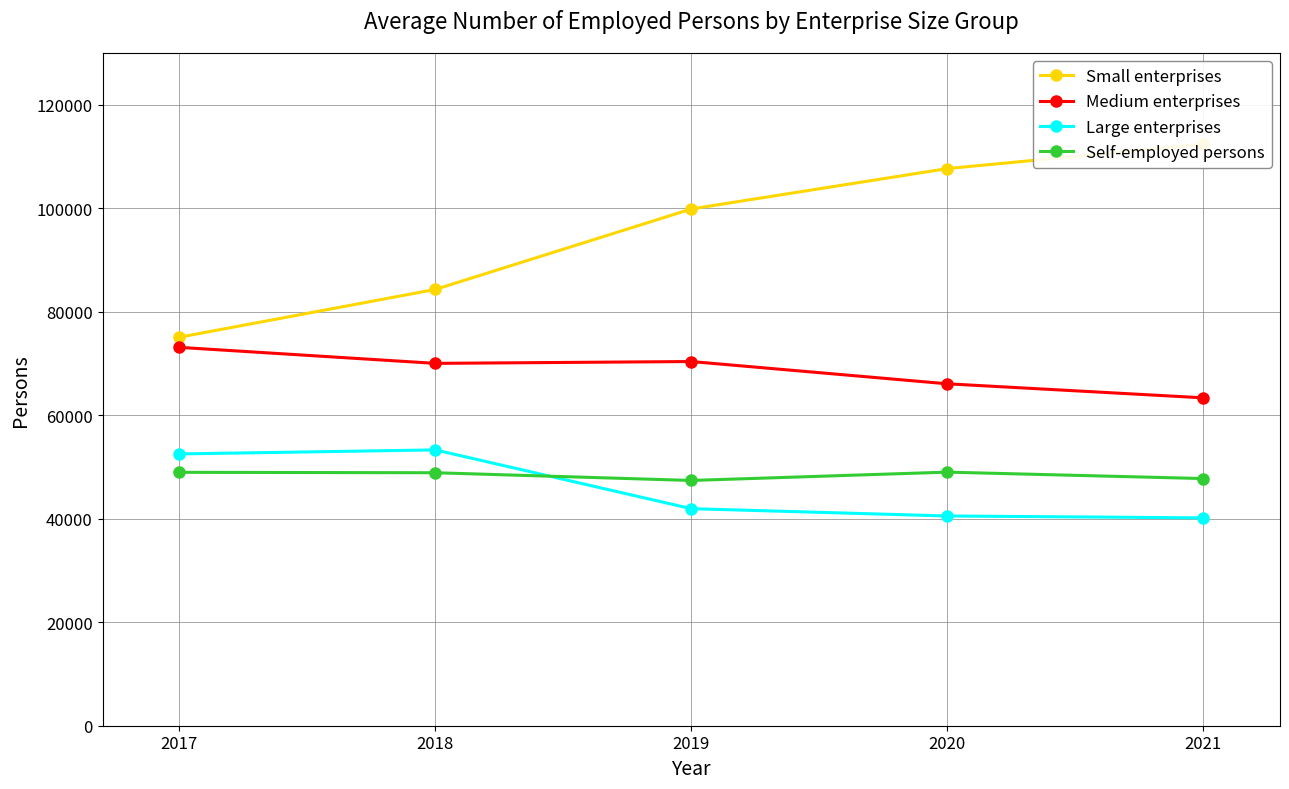

What is the sum of the Self-employed persons values at 2020 and 2017?

97975